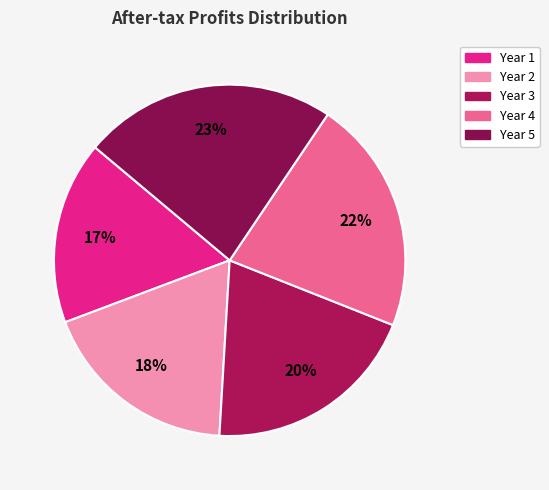

Which slice is the largest?

Year 5